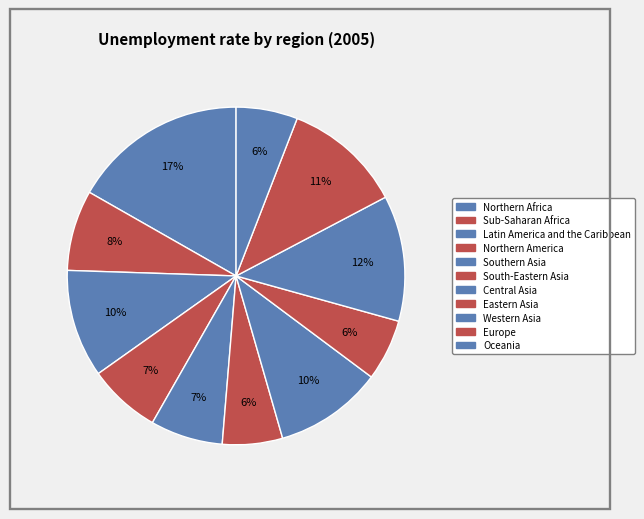

Does Western Asia represent more than half of the total?

No